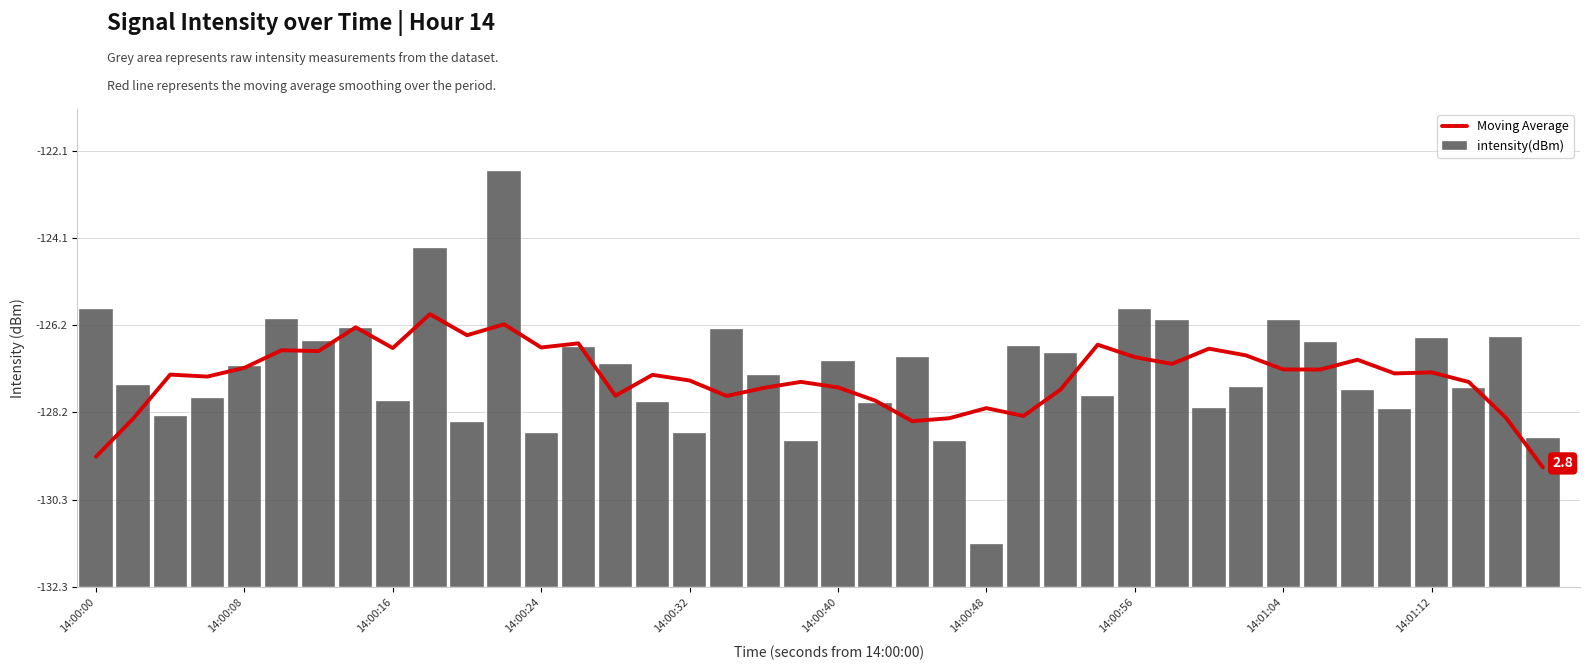

Reading right to left, extract all data points from this chart.

Moving Average: 2.8	4.0	4.8	5.0	5.0	5.3	5.1	5.1	5.4	5.6	5.2	5.4	5.7	4.6	4.0	4.2	3.9	3.9	4.4	4.7	4.8	4.7	4.5	4.8	5.0	4.5	5.7	5.6	6.1	5.9	6.4	5.6	6.1	5.5	5.5	5.1	4.9	5.0	3.9	3.0
intensity(dBm): 3.5	5.8	4.6	5.8	4.2	4.6	5.7	6.3	4.7	4.2	6.2	6.5	4.5	5.5	5.6	1.0	3.4	5.4	4.3	5.3	3.4	5.0	6.0	3.6	4.3	5.2	5.6	3.6	9.7	3.9	7.9	4.3	6.1	5.8	6.3	5.2	4.4	4.0	4.7	6.5